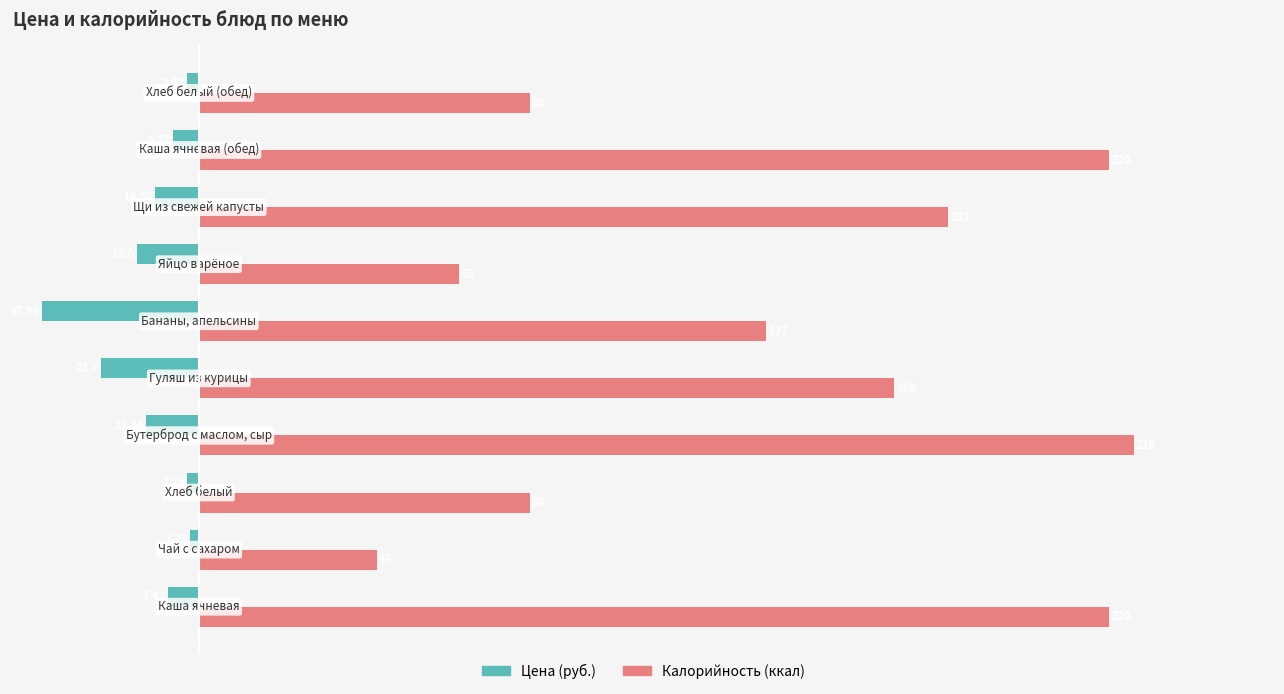

What is the difference between the second highest and minimum values in the Калорийность (ккал) series?

177.0